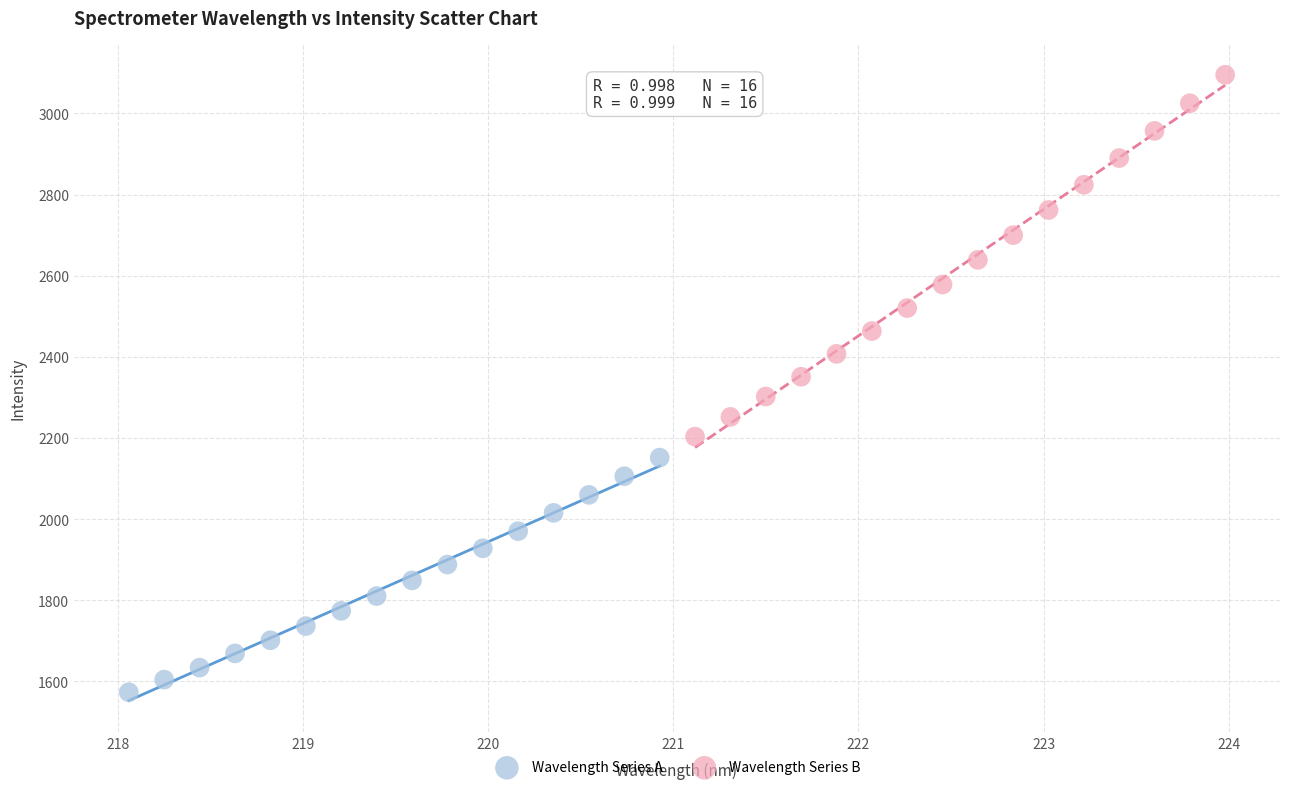

Which series has the widest spread of Y values?

Wavelength Series B